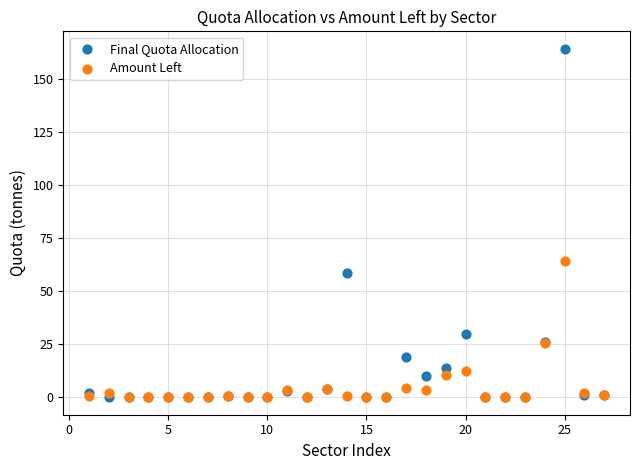

Which series has the widest spread of Y values?

Final Quota Allocation